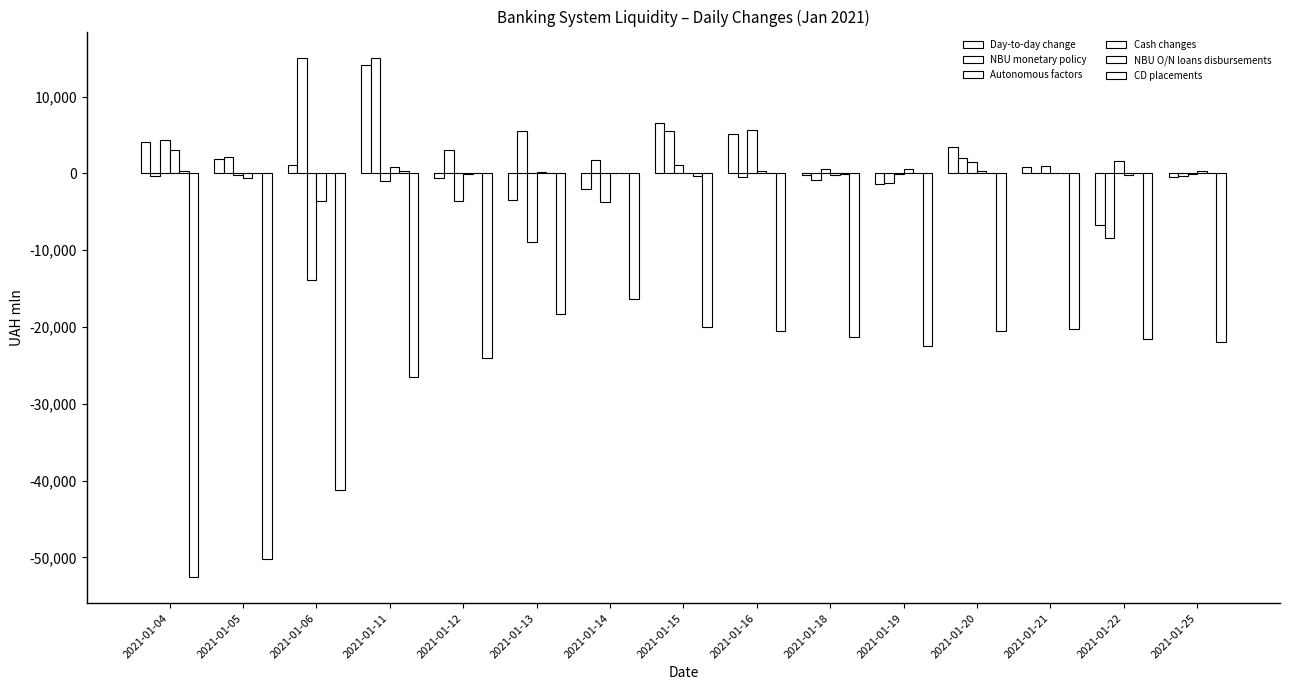

Reading right to left, extract all data points from this chart.

Day-to-day change: -478.0	-6769.3	888.4	3370.9	-1388.2	-223.2	5125.7	6605.0	-1996.6	-3479.0	-547.1	14064.1	1136.2	1909.7	4090.5
NBU monetary policy: -369.0	-8366.5	-21.0	1943.6	-1256.0	-811.0	-477.0	5529.6	1733.2	5485.0	3031.0	15014.0	15074.6	2080.0	-298.0
Autonomous factors: -109.0	1597.2	909.4	1427.3	-132.2	587.8	5602.7	1075.4	-3729.8	-8964.0	-3578.1	-949.9	-13938.4	-170.3	4388.5
Cash changes: 365.9	-191.0	20.5	273.5	585.6	-243.8	278.9	84.0	47.2	108.4	-75.6	767.7	-3588.1	-652.2	3017.0
NBU O/N loans disbursements: 0.0	30.0	0.0	0.0	0.0	-30.0	0.0	-370.0	70.0	60.0	20.0	250.0	0.0	0.0	250.0
CD placements: -21906.0	-21537.0	-20252.0	-20531.0	-22506.0	-21250.0	-20469.0	-19992.0	-16334.0	-18359.0	-24034.0	-26484.0	-41248.0	-50247.0	-52577.0